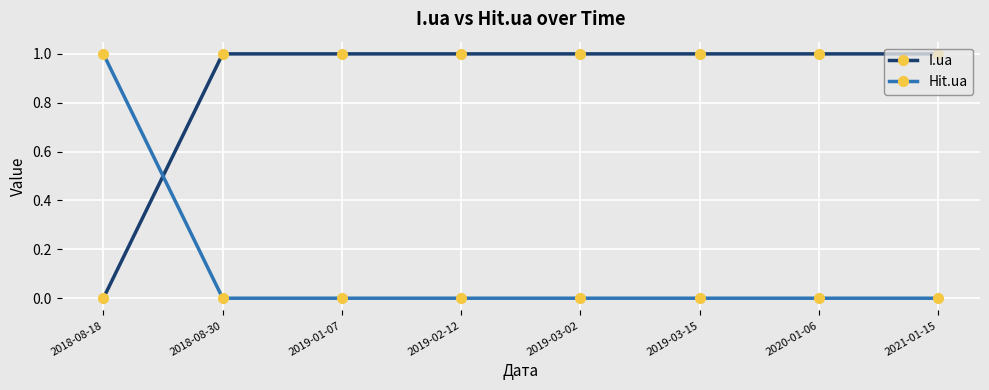

Is the value of Hit.ua at 2021-01-15 greater than the value of I.ua at 2019-03-15?

No